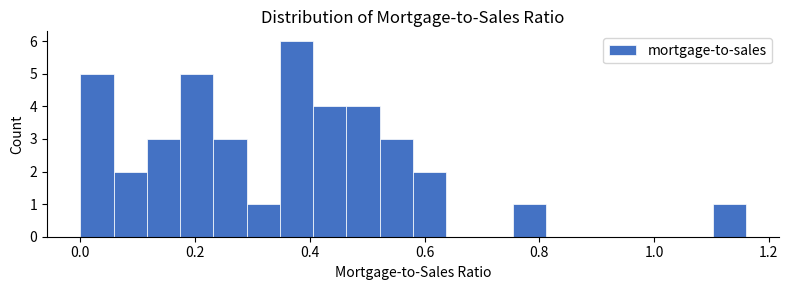

Around what value on the x-axis is the tallest bar? Give the approximate position of its centre, as read against the axis.

0.38